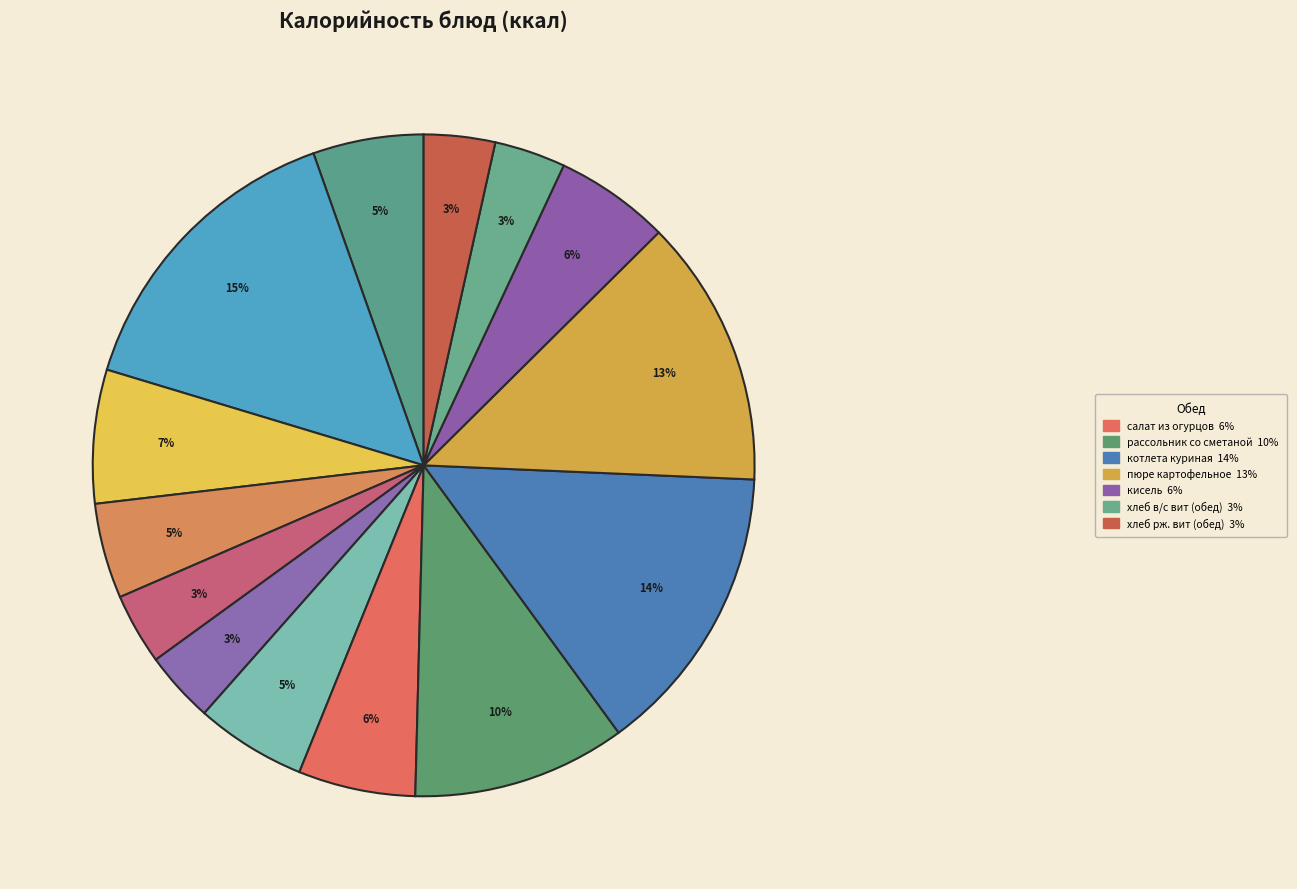

Rank the categories by value from lowest to highest.

хлеб в/с вит. (завтрак), хлеб рж. вит. (завтрак), хлеб в/с вит (обед), хлеб рж. вит (обед), напиток Витошка, салат Здоровье, яблоко, кисель, салат из огурцов, яйцо отварное, рассольник со сметаной, пюре картофельное, котлета куриная, Каша Дружба с/м